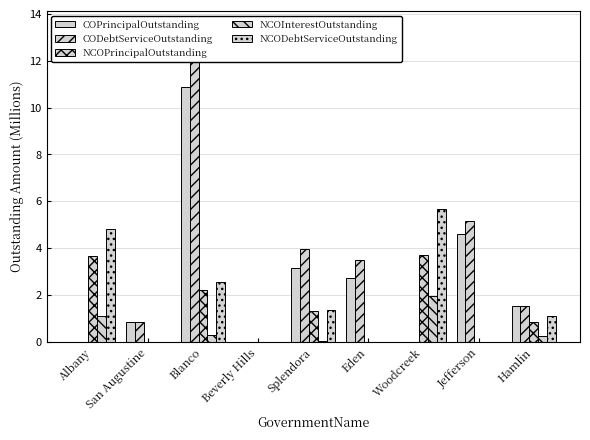

What is the difference between the highest and lowest values at San Augustine?

0.9